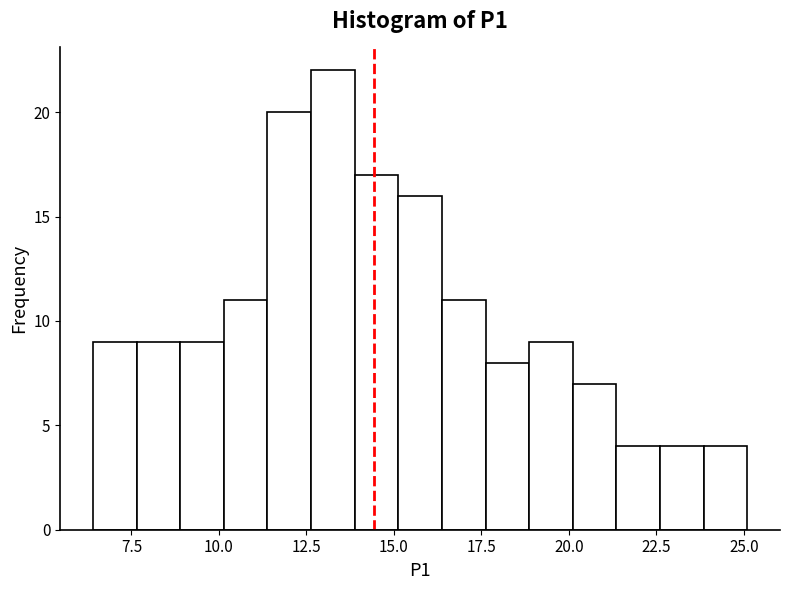

Around what value on the x-axis is the tallest bar? Give the approximate position of its centre, as read against the axis.

13.5